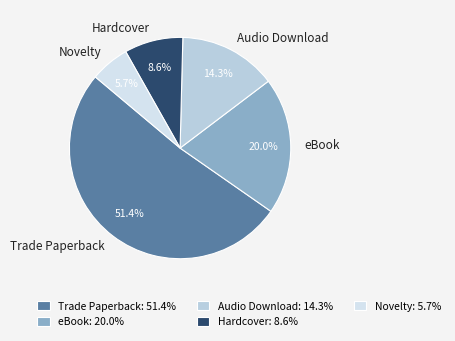

To the nearest percent, what percentage of the pie is Novelty?

6%